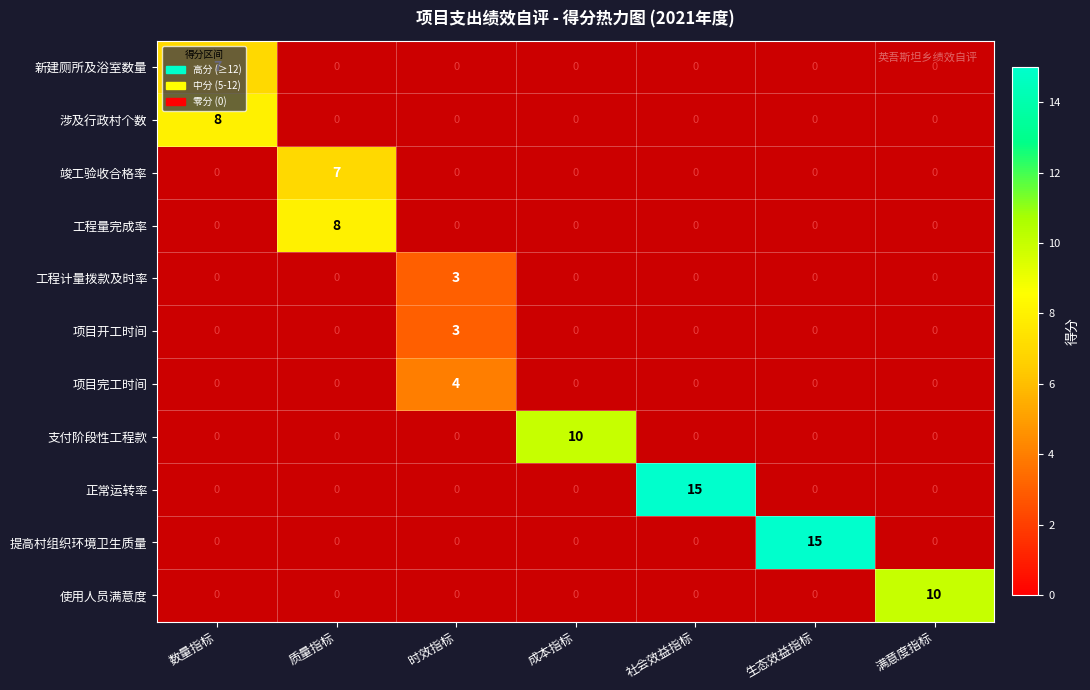

What is the difference between the highest and lowest values at 数量指标?

8